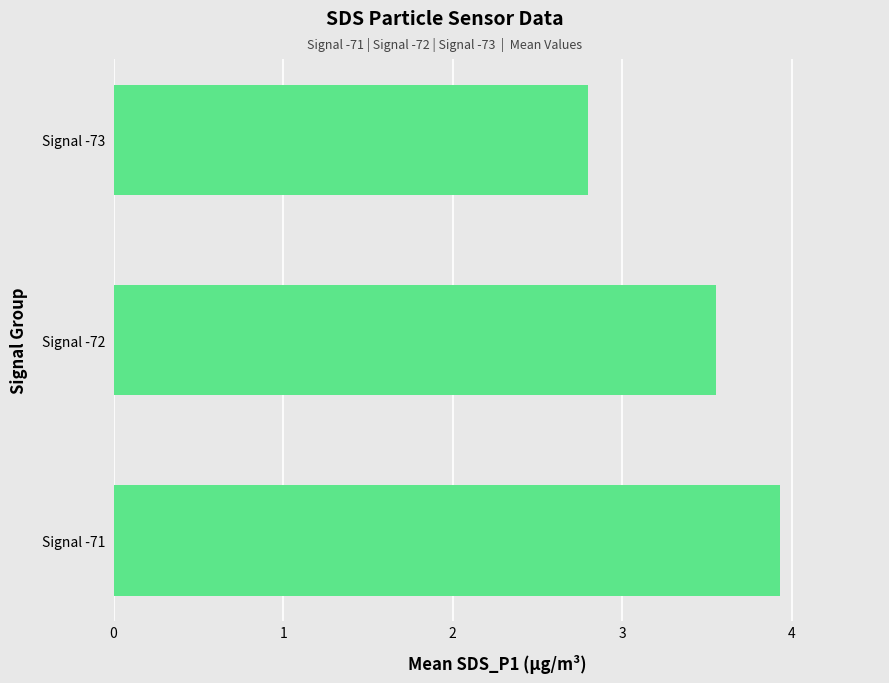

Does the chart contain any negative values?

No